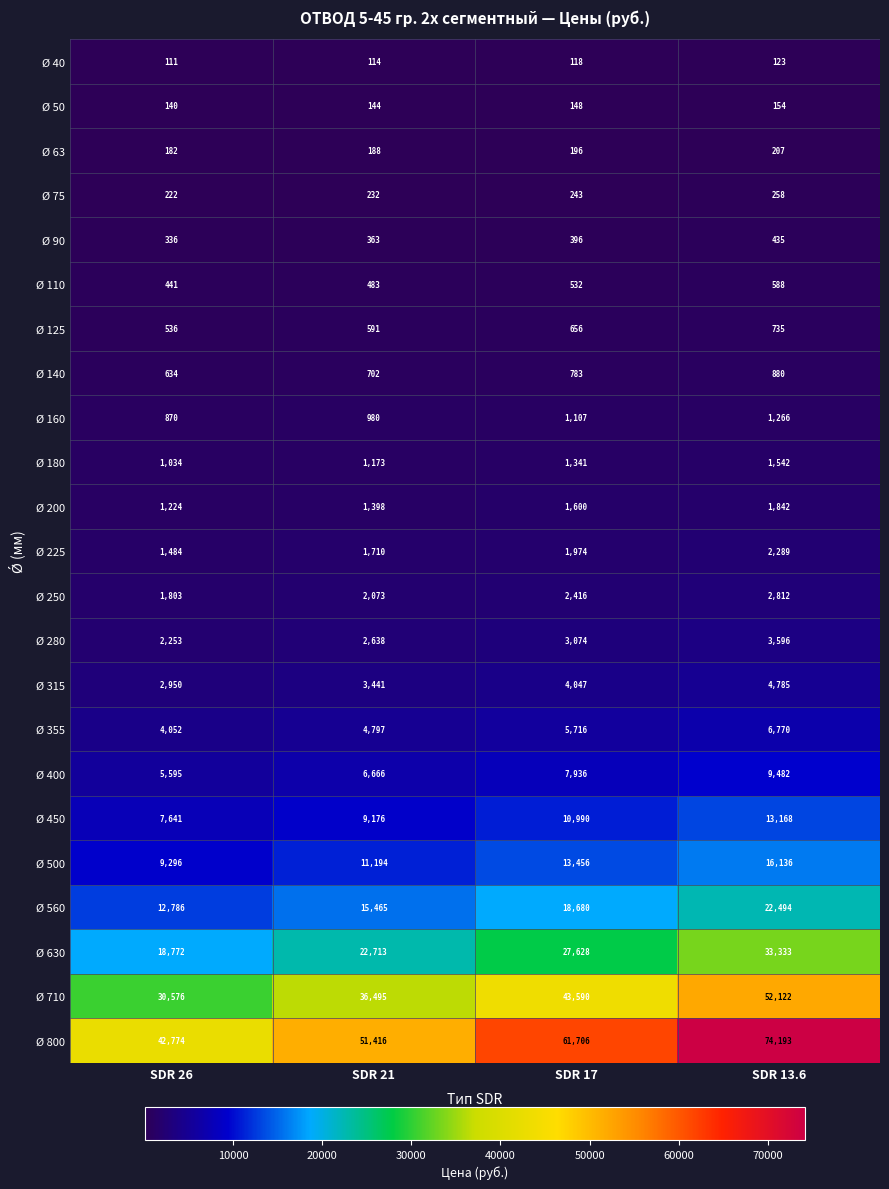

How many series are shown in this chart?

23